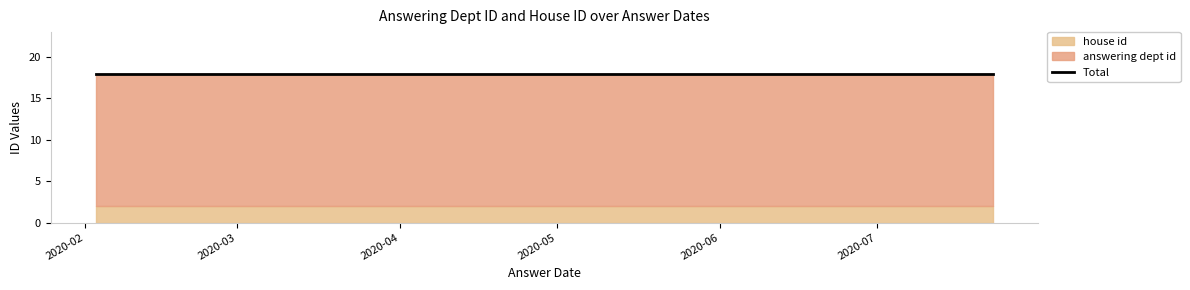

Rank the categories by answering dept id value from lowest to highest.

2020-02-03, 2020-02-06, 2020-02-13, 2020-02-13, 2020-02-13, 2020-02-13, 2020-07-06, 2020-07-13, 2020-07-23, 2020-07-23